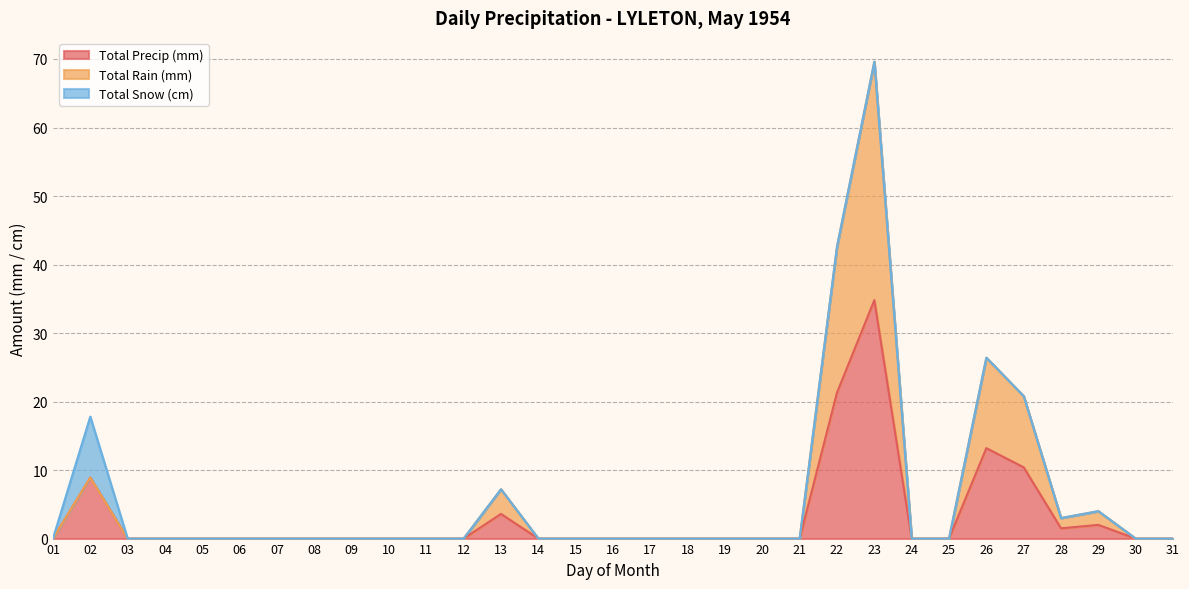

How many values in the Total Rain (mm) series exceed 0?

8